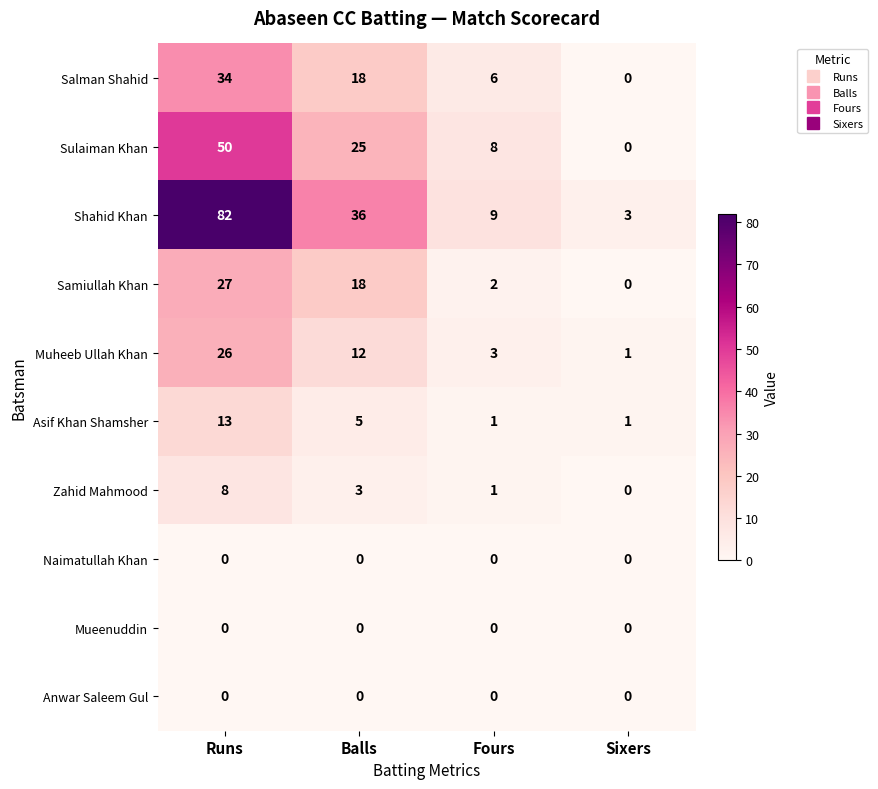

Which label corresponds to the largest value in the chart?

Runs